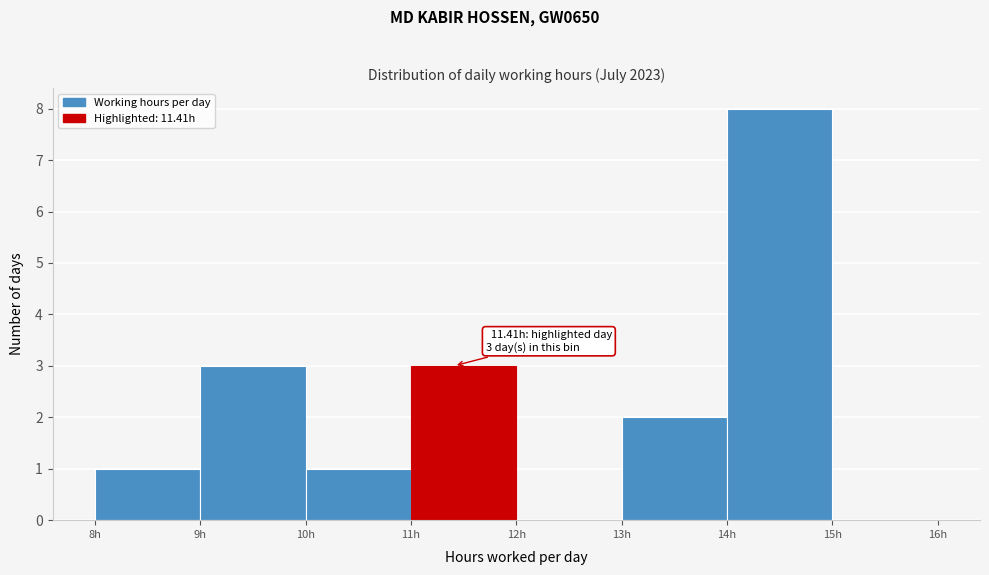

Over which range of the x-axis is the bar tallest?

14 to 15